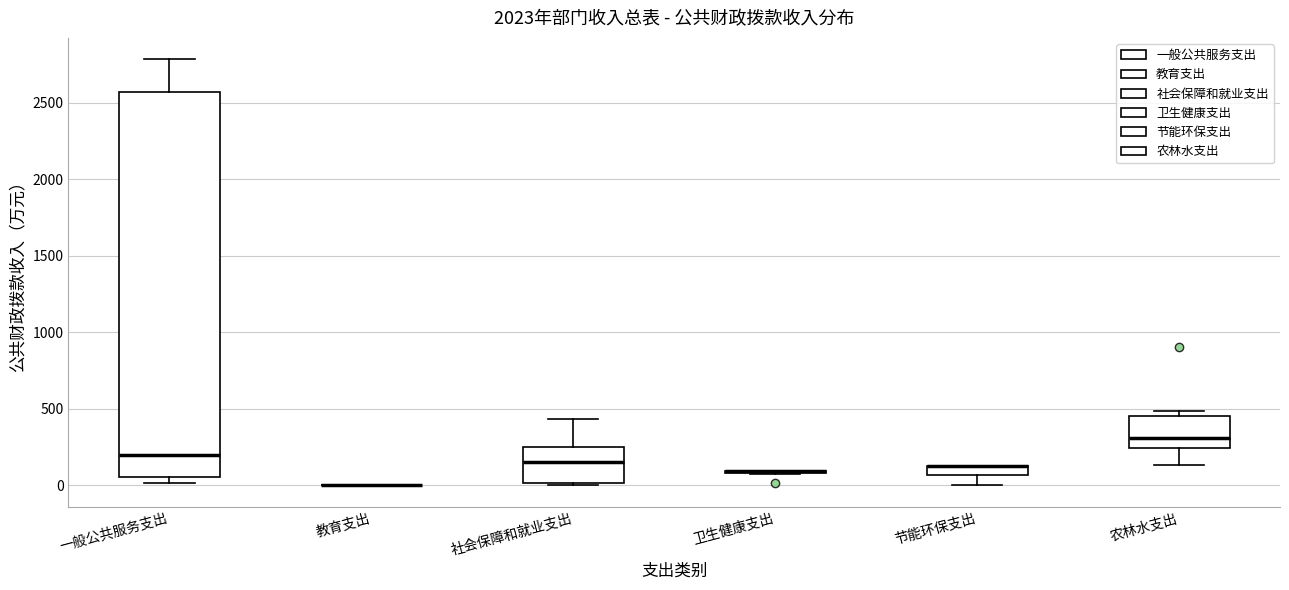

Where does the median line of the box for 农林水支出 sit on the y-axis? The values are not printed on the chart, so give them approximately, as read against the axis.

300